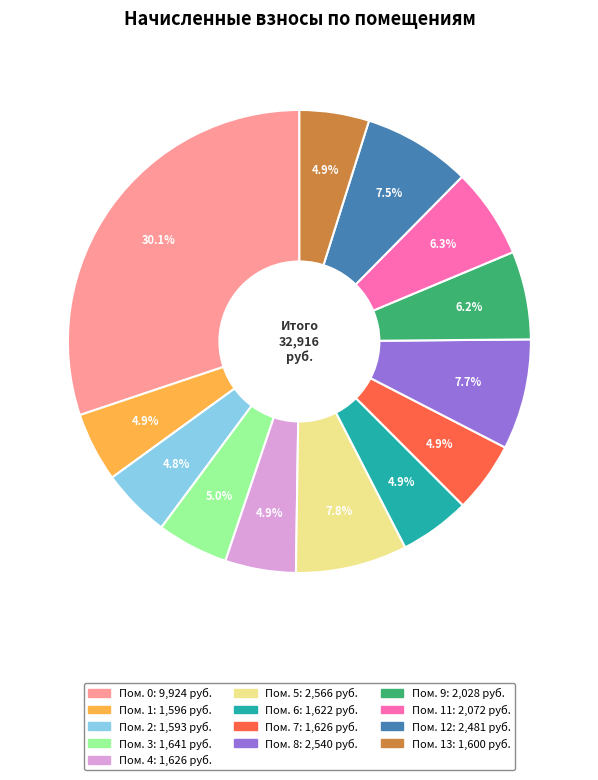

Does any single category account for the majority?

No